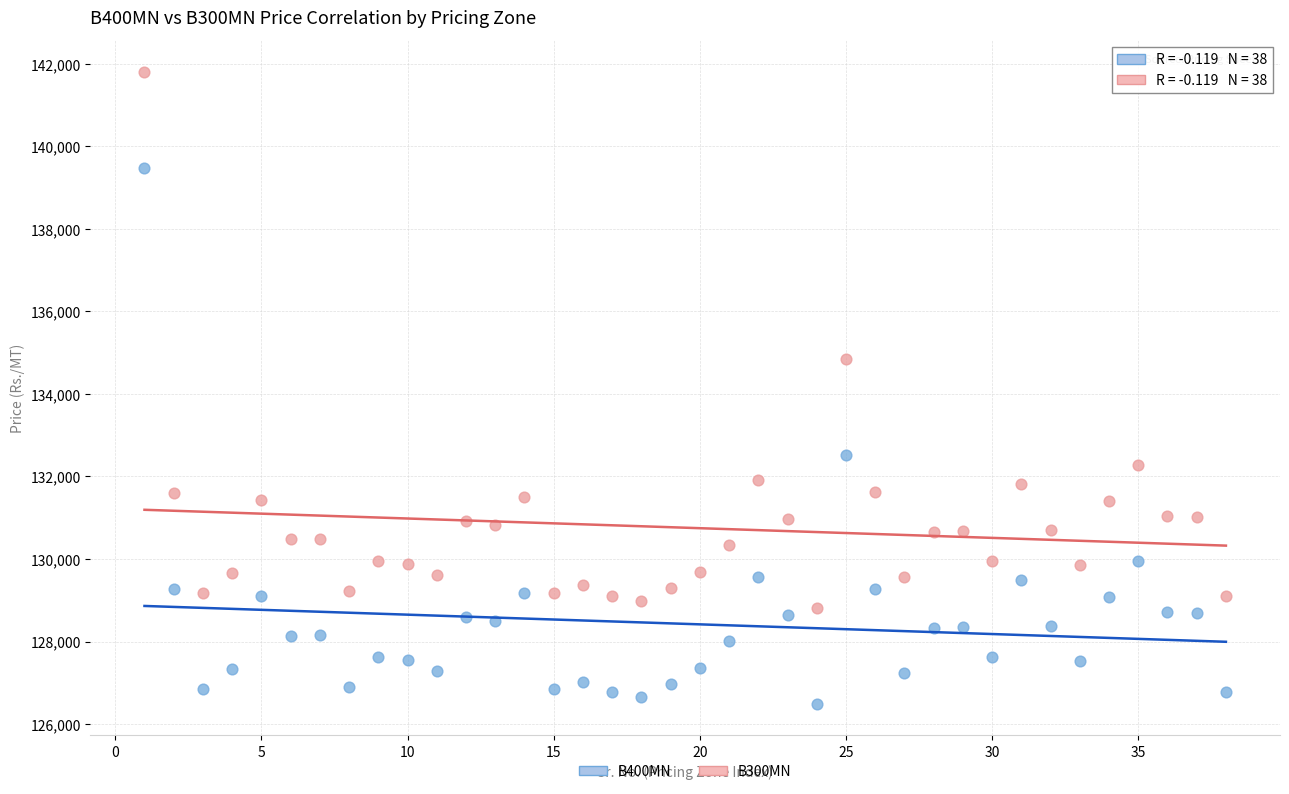

Across all data points, what is the range of X values (max minus min)?

37